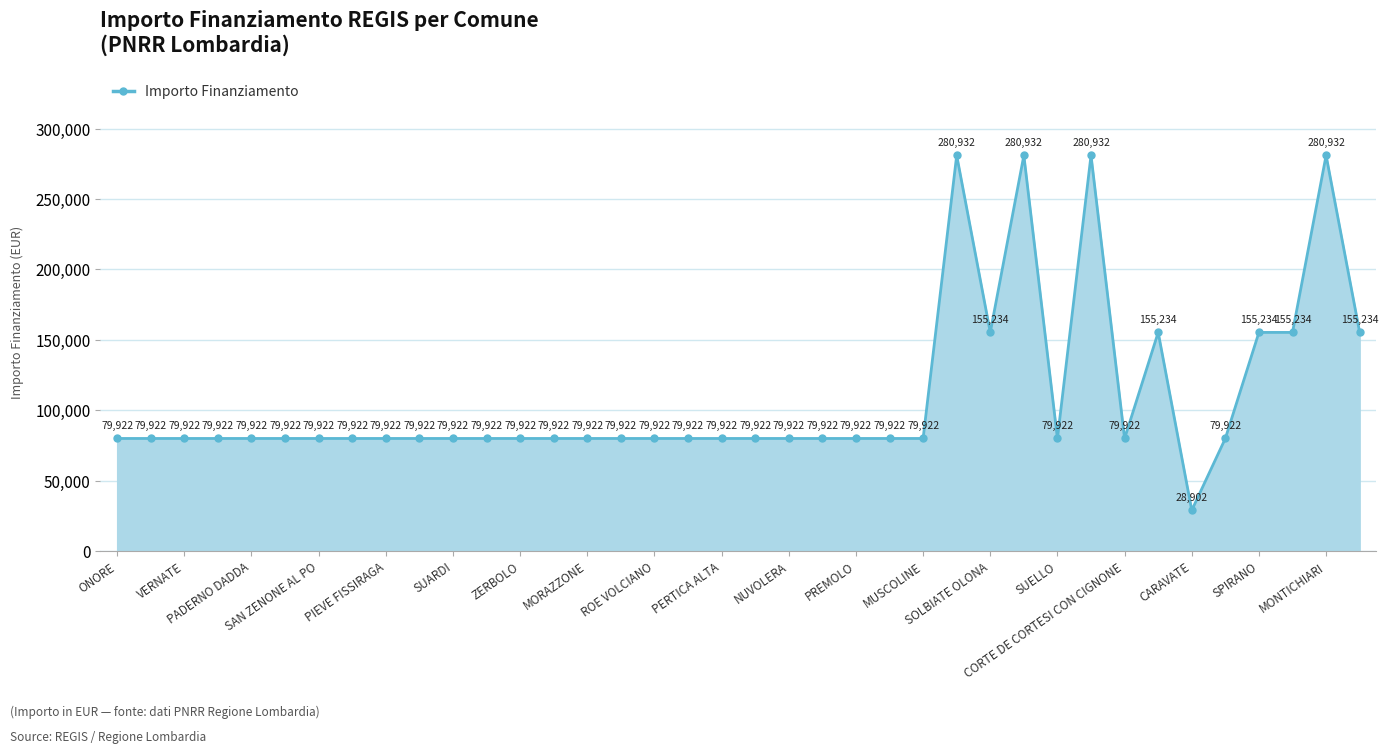

What is the value of the 6th point from the left?

79922